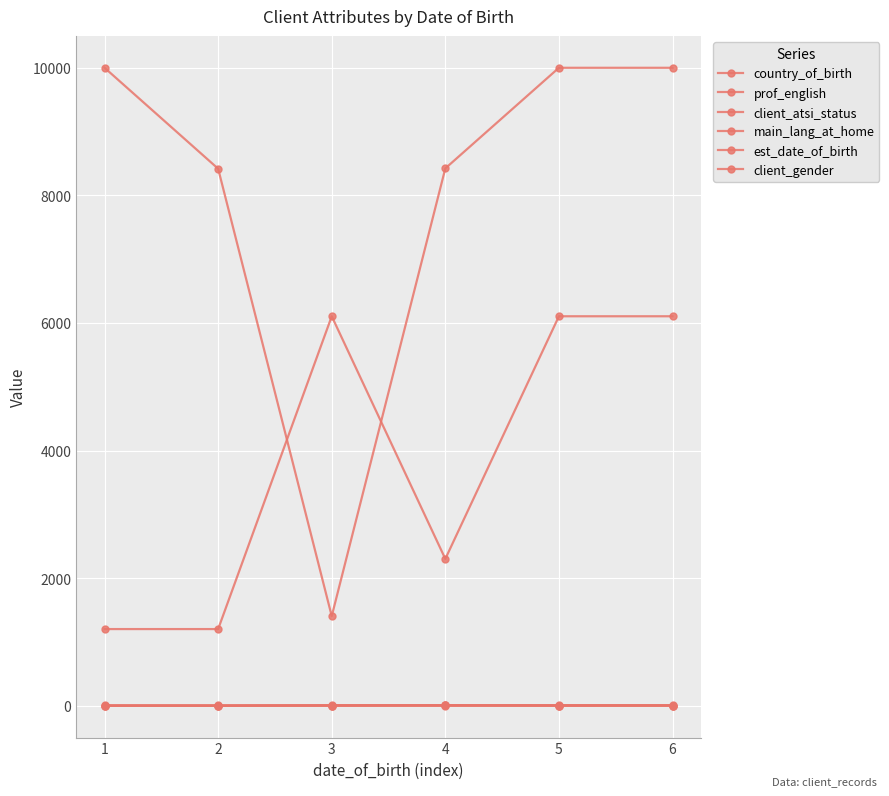

How many lines are shown in the chart?

6